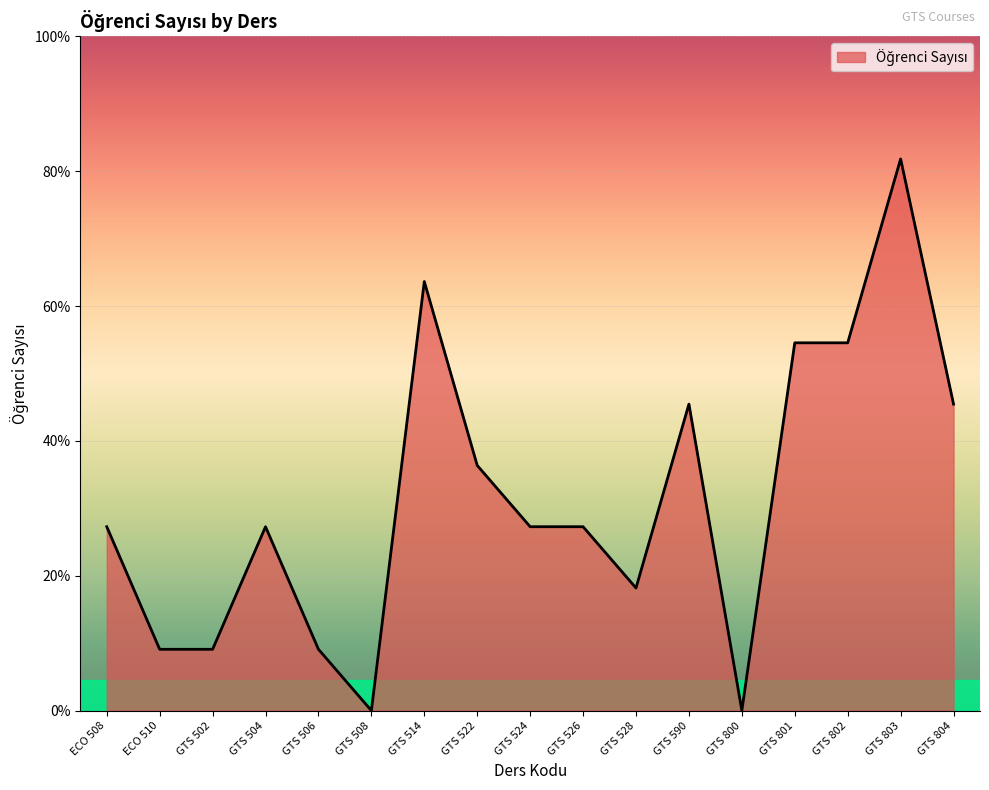

Rank the categories by value from lowest to highest.

GTS 508, GTS 800, ECO 510, GTS 502, GTS 506, GTS 528, ECO 508, GTS 504, GTS 524, GTS 526, GTS 522, GTS 590, GTS 804, GTS 801, GTS 802, GTS 514, GTS 803